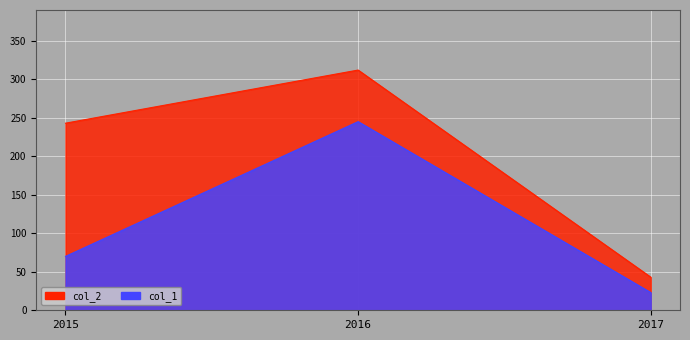

At which label does col_2 first exceed 243?

2016